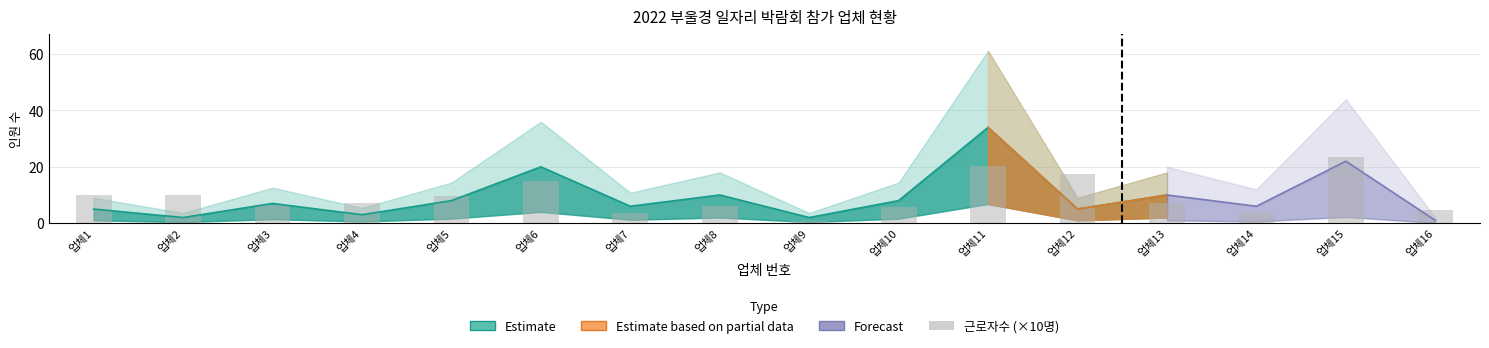

The value at 업체11 is 20.4. True or false?

True